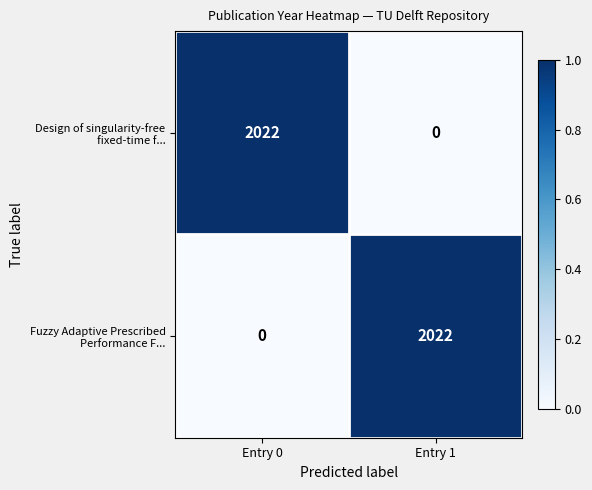

What is the maximum value shown in the chart?

2022